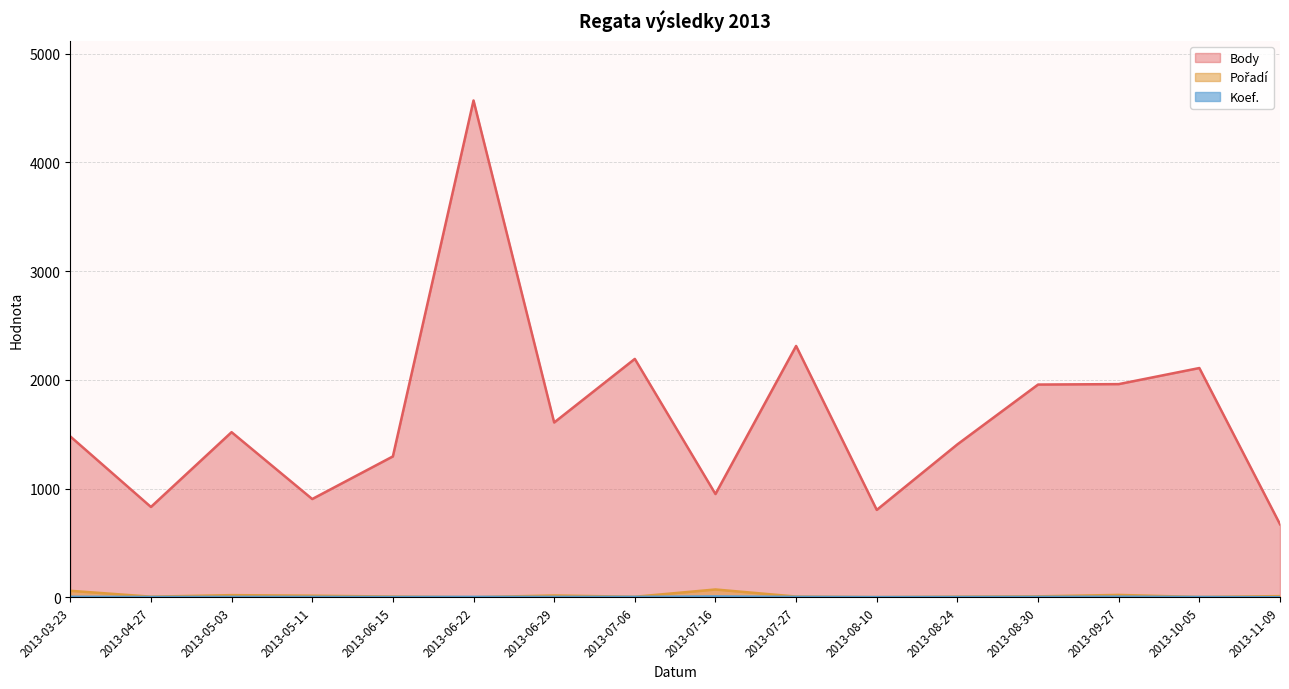

The Pořadí series shows 1 at 2013-06-22. True or false?

True